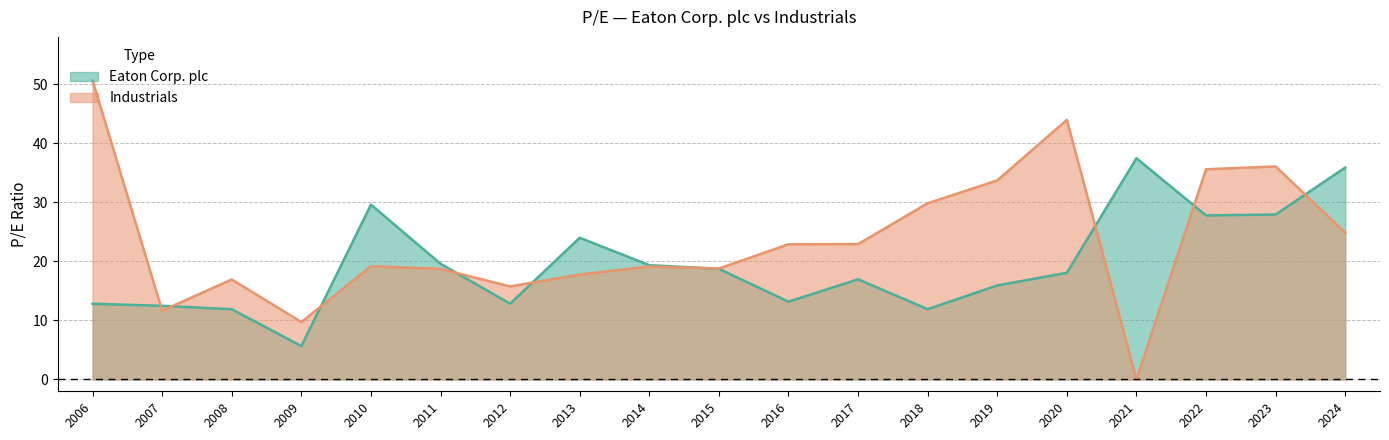

True or false: Eaton Corp. plc has a value of 20.0 at 2008.

False